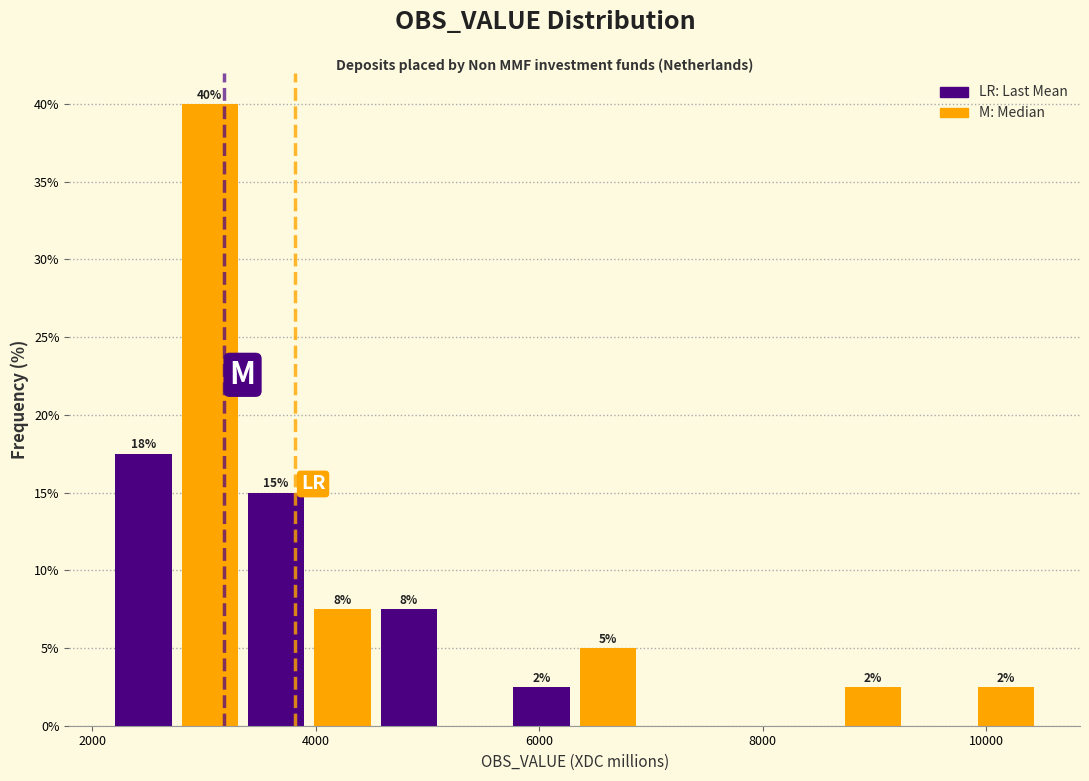

Read against the x-axis, roughly where is the centre of the tallest bar?

3000